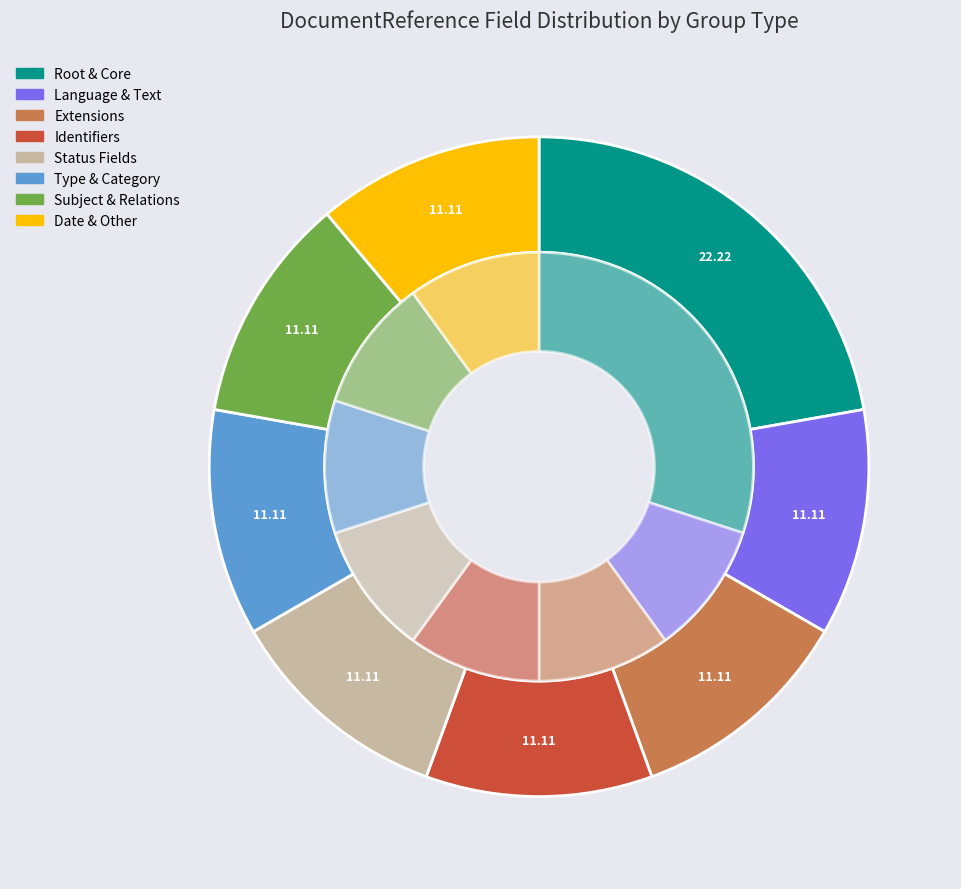

Is there a majority slice in this chart?

No